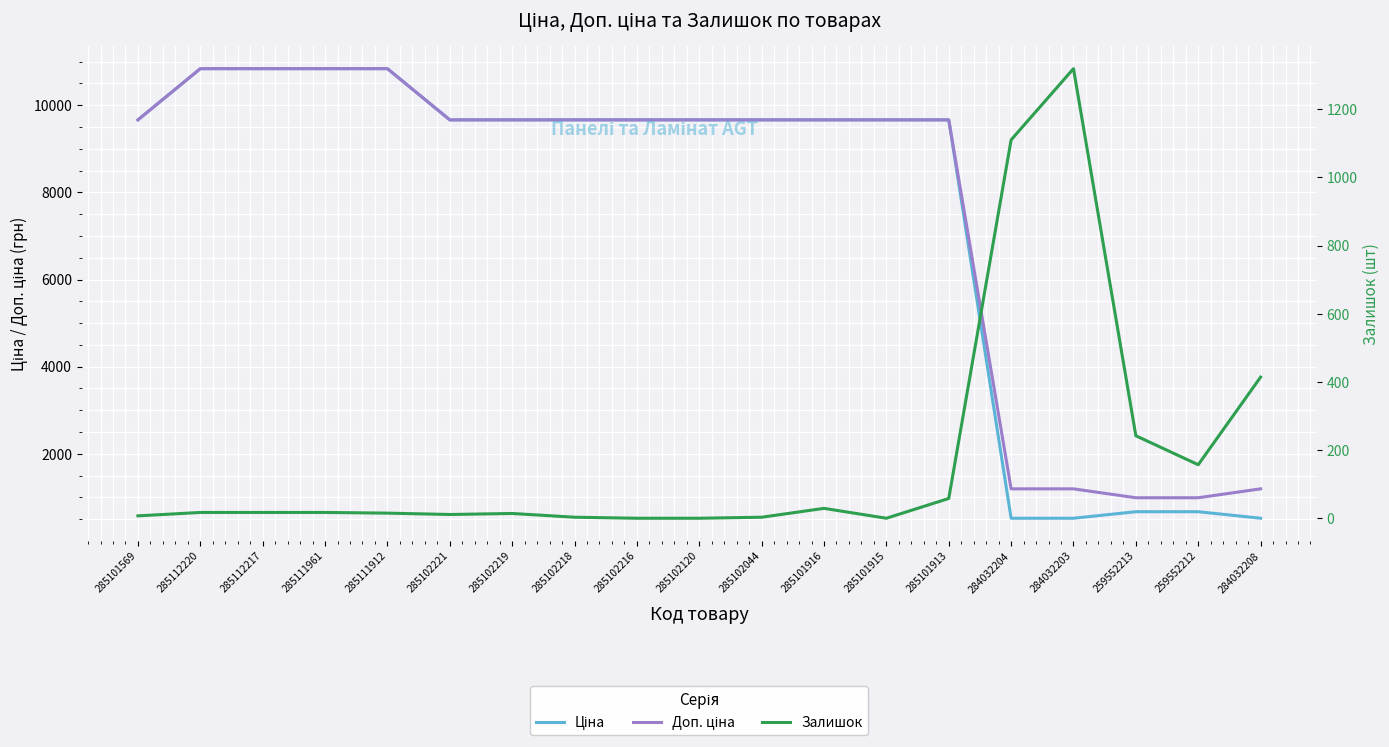

What is the label of the 9th point from the left?

285102216